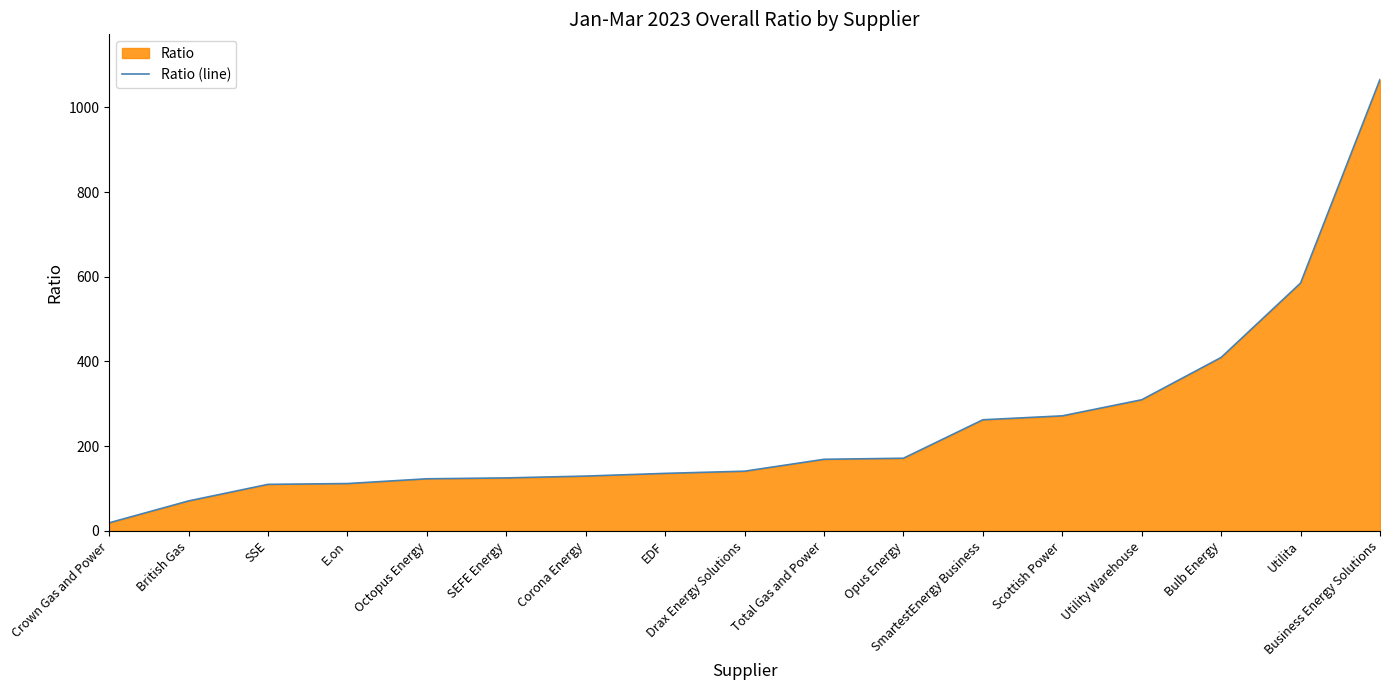

What is the maximum value shown in the chart?

1065.8